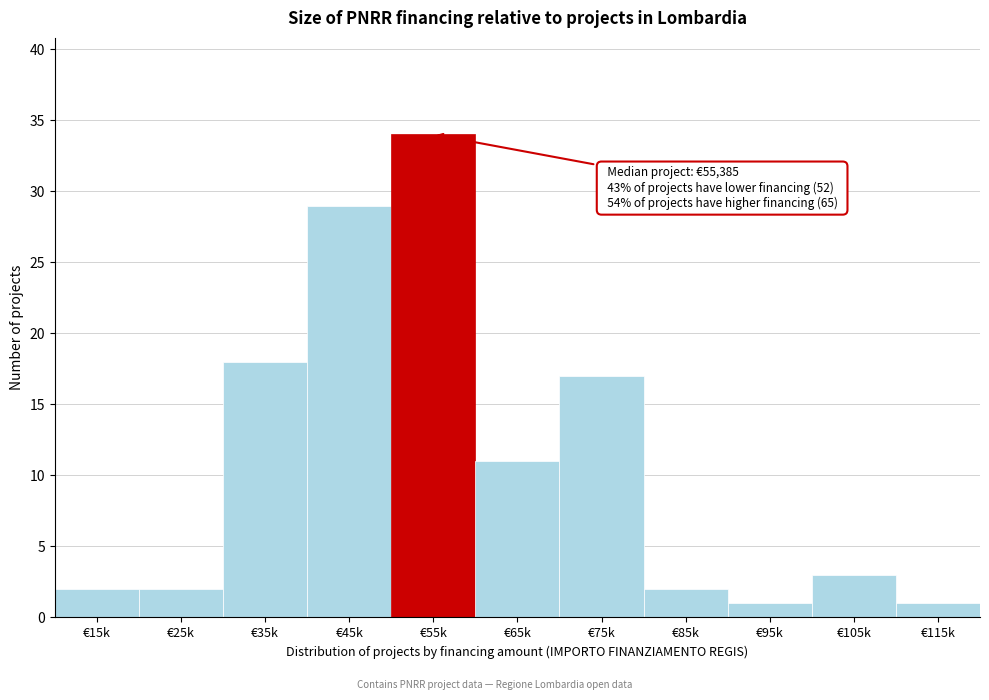

Reading left to right, list all the values displayed in this chart.

2	2	18	29	34	11	17	2	1	3	1